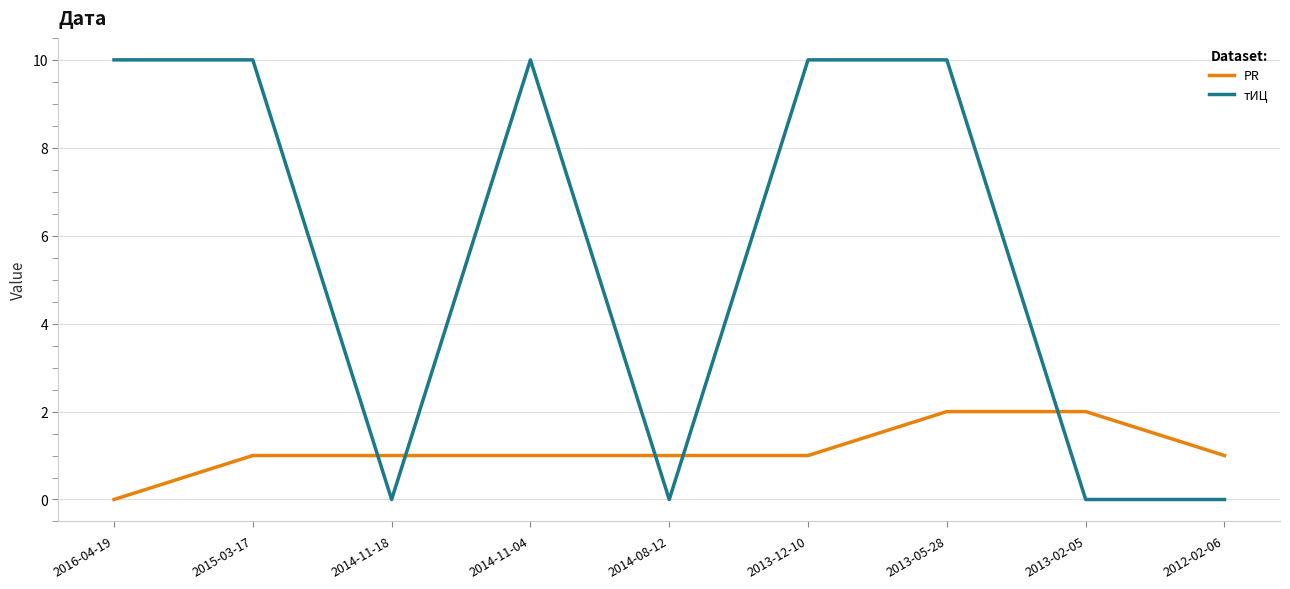

How many lines are shown in the chart?

2